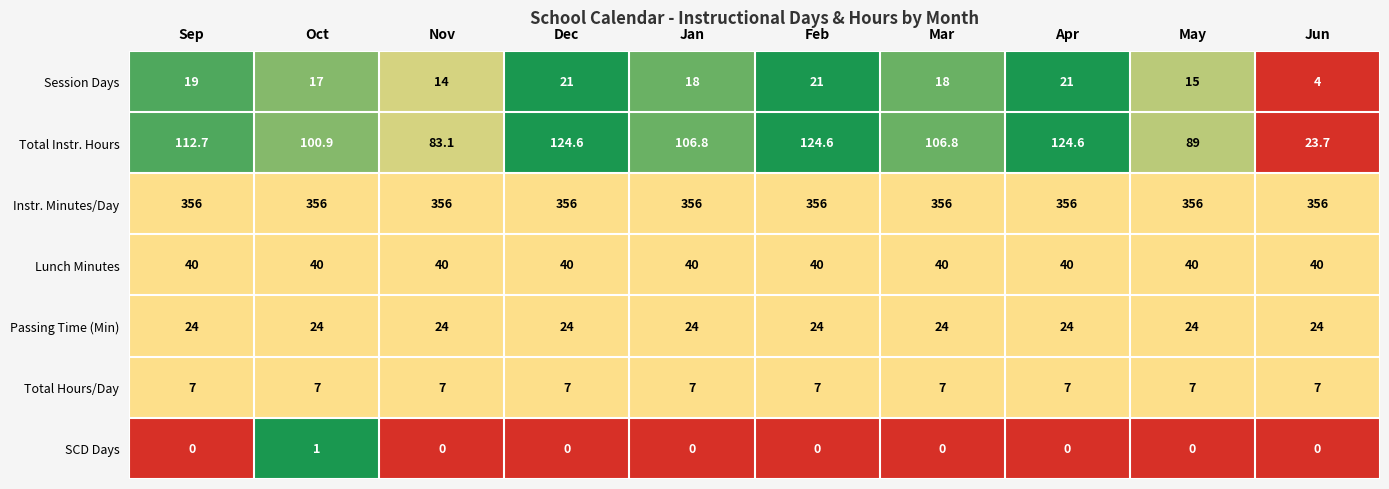

How many categories are shown in the chart?

10